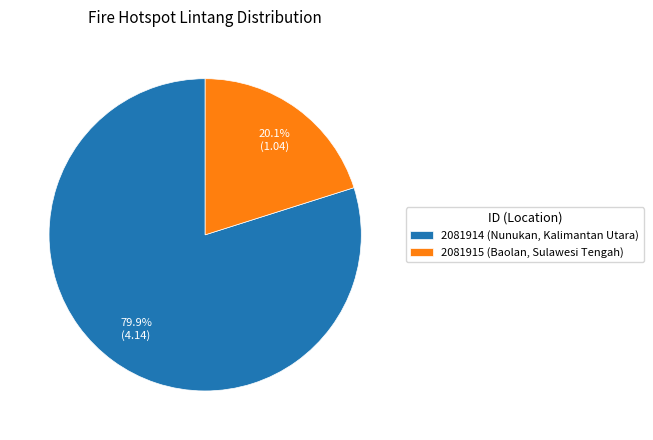

What is the total percentage of 2081915 and 2081914?

100.0%